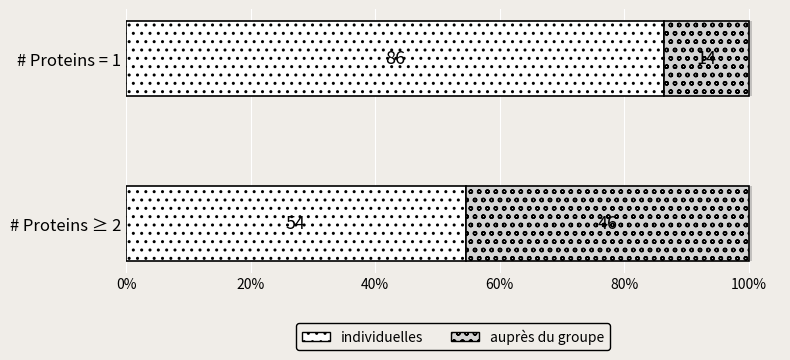

The value of individuelles at # Proteins ≥ 2 is 76.7. True or false?

False